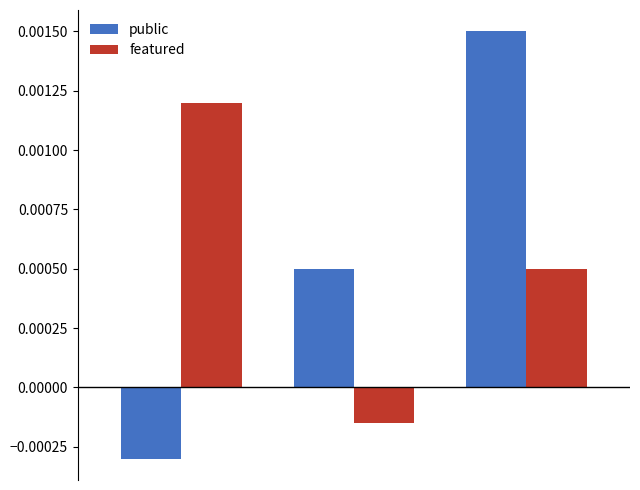

Does the chart contain stacked bars?

No